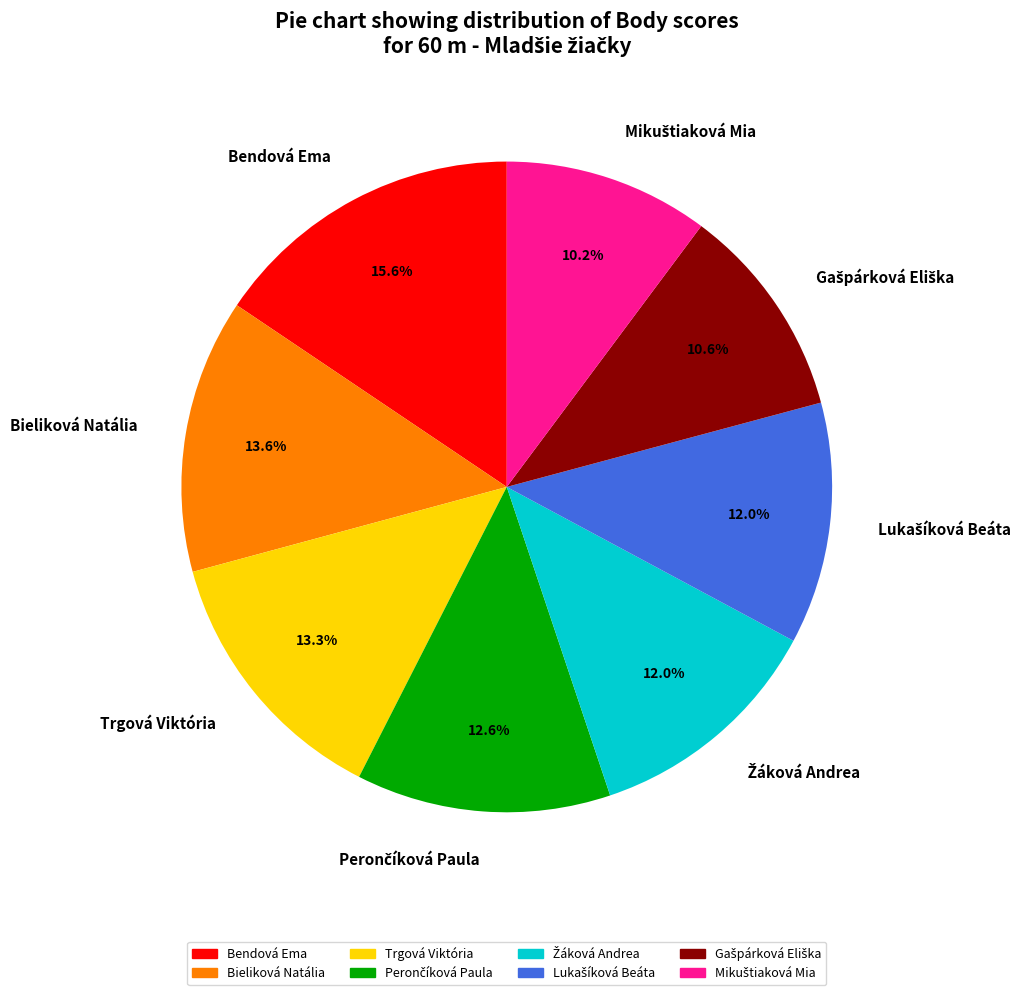

Do Bendová Ema and Bieliková Natália together represent more than half of the pie?

No